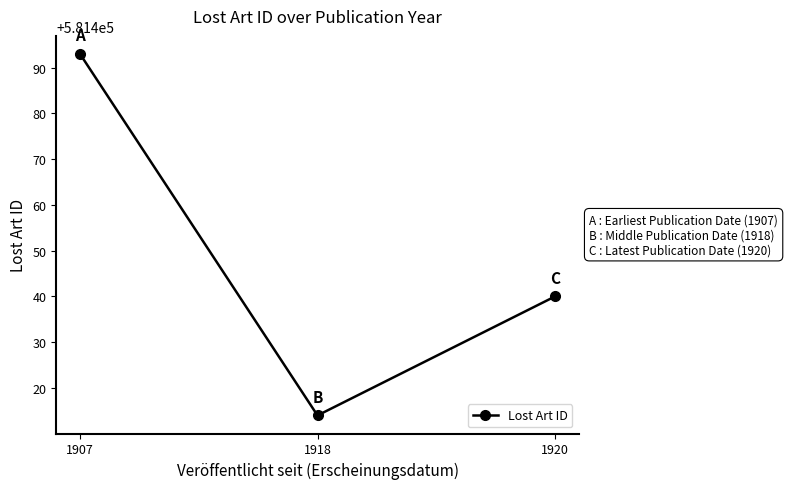

Reading left to right, transcribe all the data shown in this chart.

581493	581414	581440